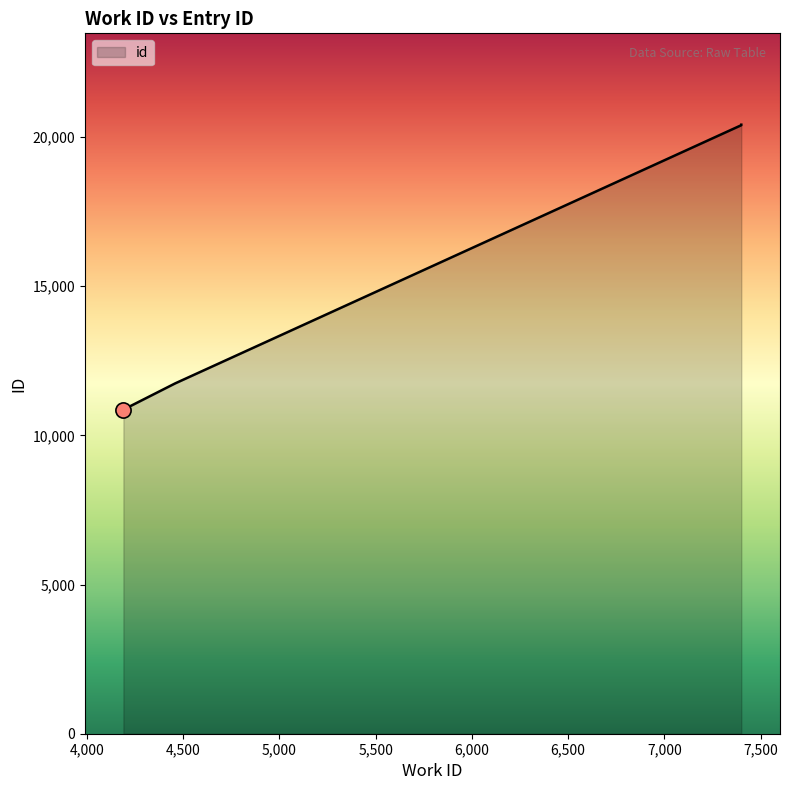

Approximately how many times larger is the value at 4459 compared to 7400?

0.6